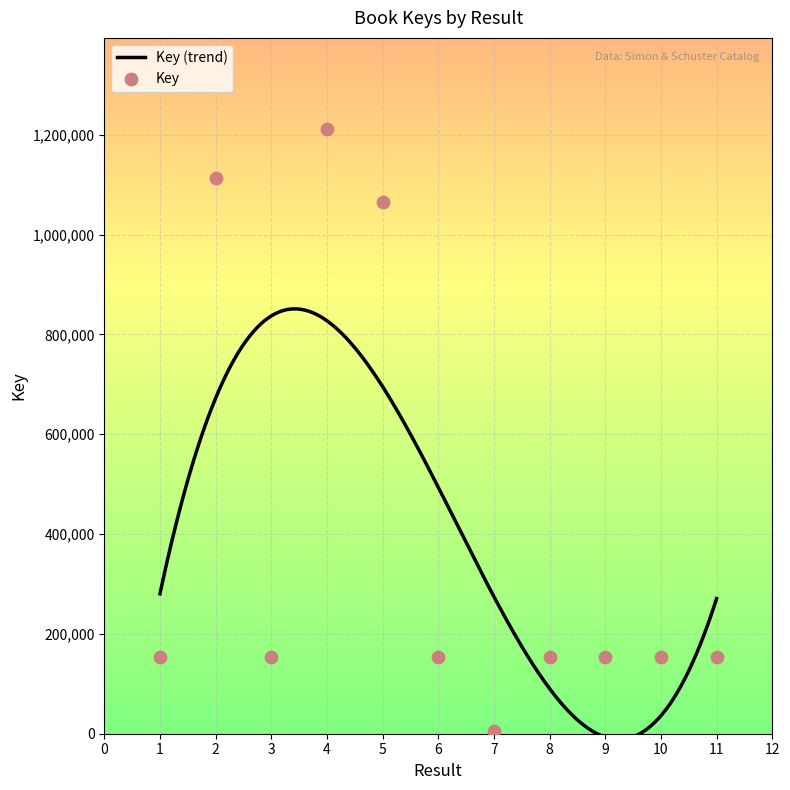

Between 6 and 5, which is larger?

5